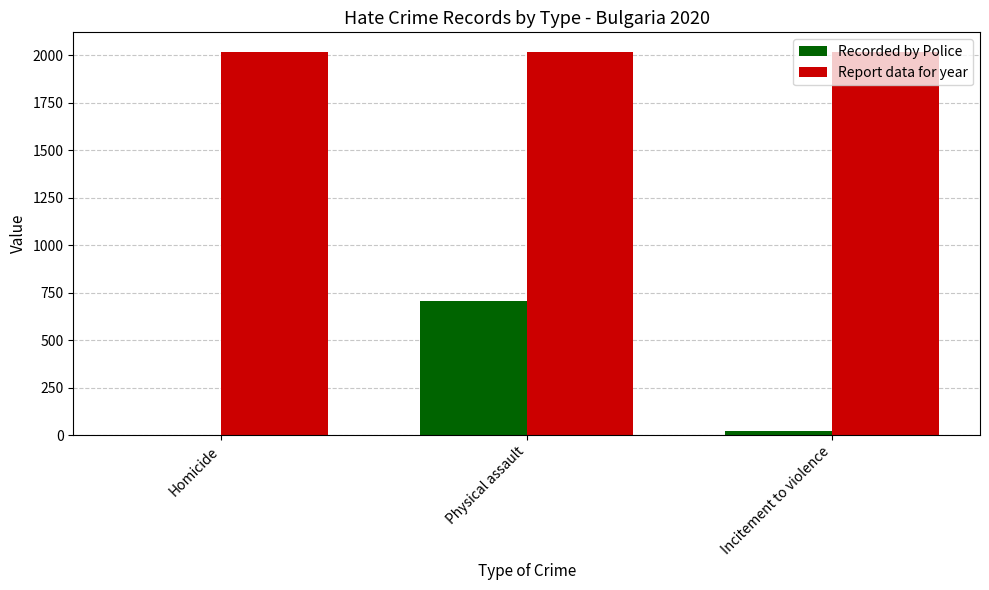

What is the sum of the Recorded by Police values at Physical assault and Homicide?

706